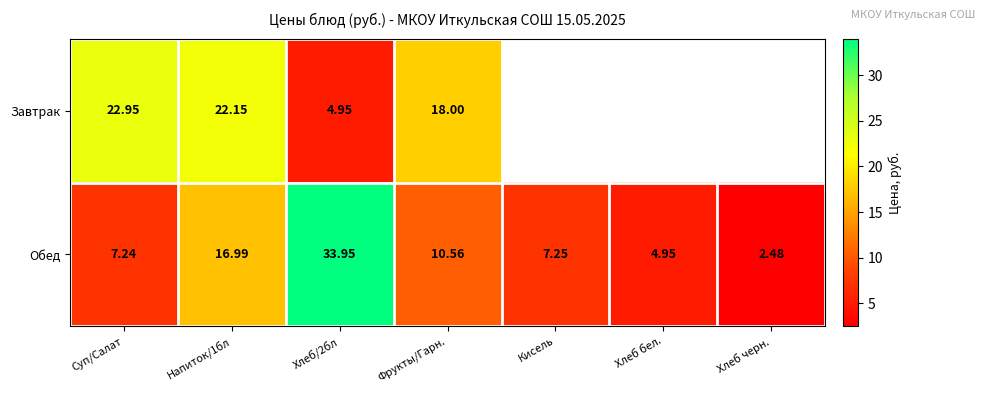

Which has a higher value, Хлеб бел. or Кисель?

Кисель